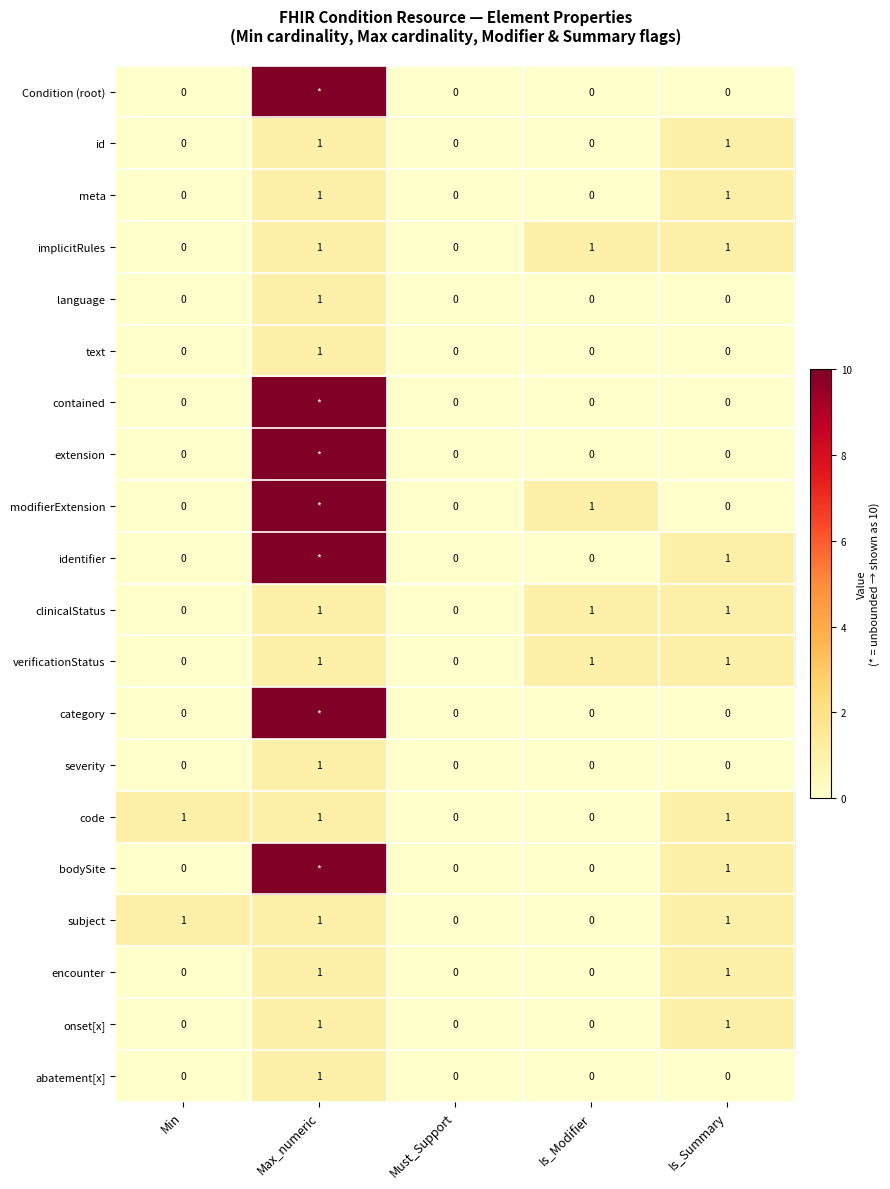

Is it true that implicitRules equals 0 at Is_Summary?

False